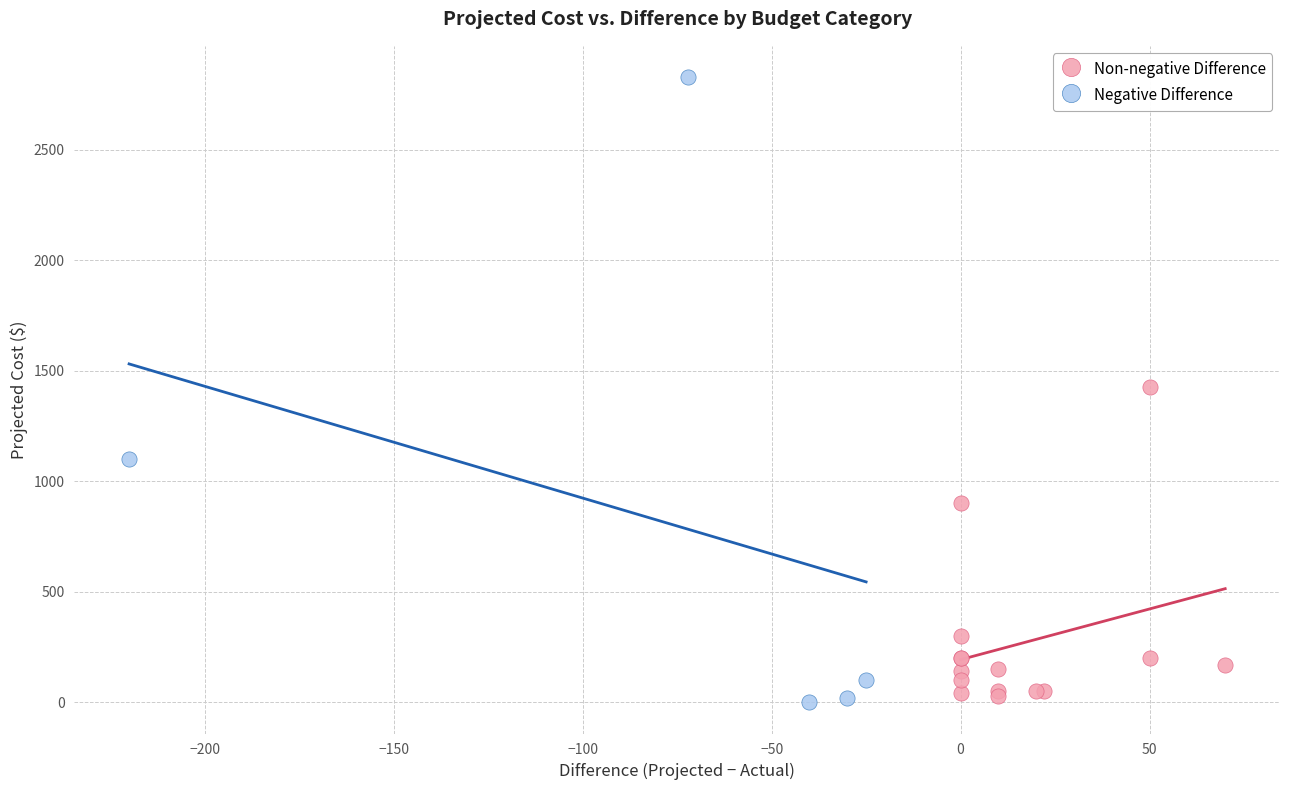

Which series has the largest Y range (max minus min)?

Negative Difference